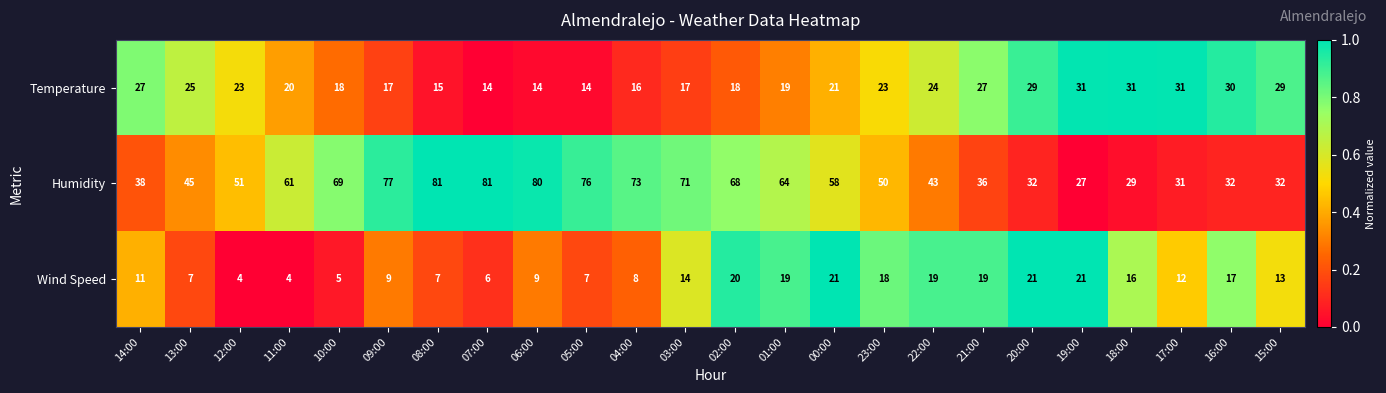

What is the difference between the second highest and second lowest values in the Wind Speed series?

17